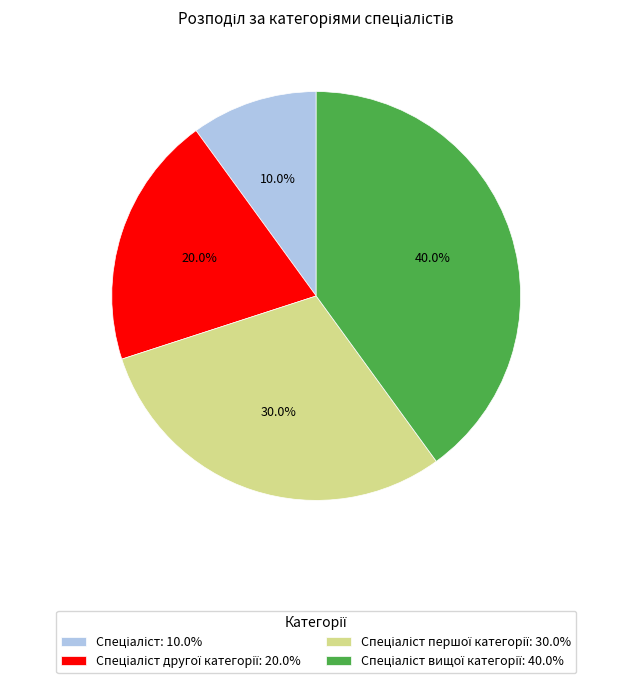

Does any single category account for the majority?

No